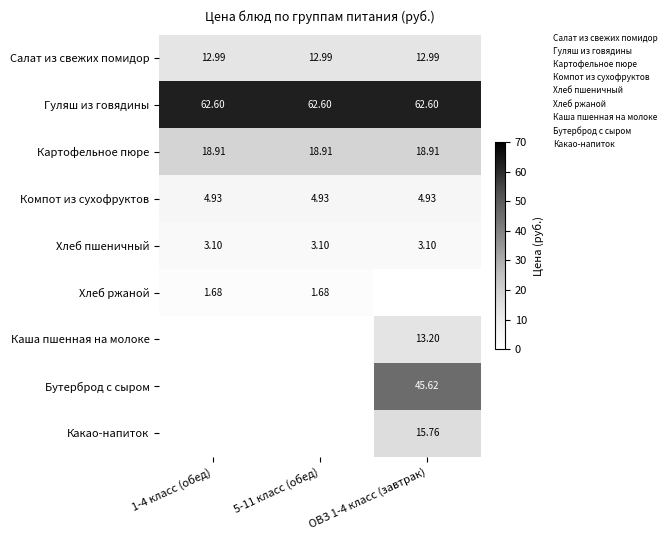

What is the total value across all series at 1-4 класс (обед)?

104.2